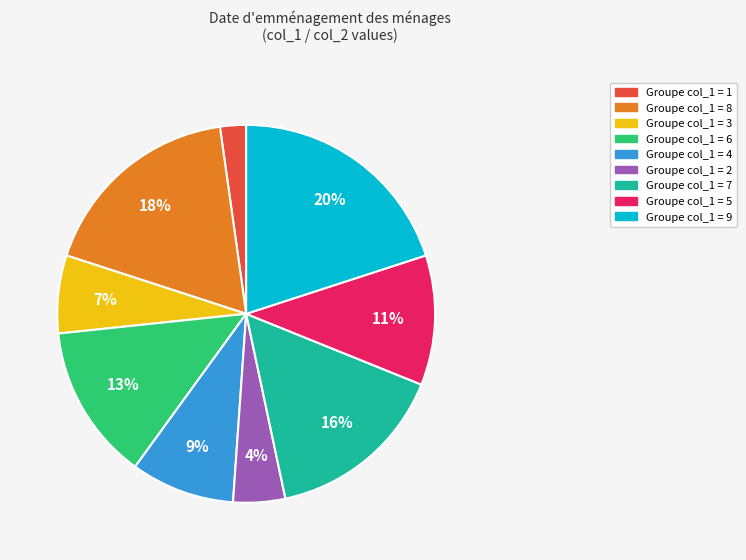

To the nearest percent, what is the difference between the largest and smallest slice percentages?

18%